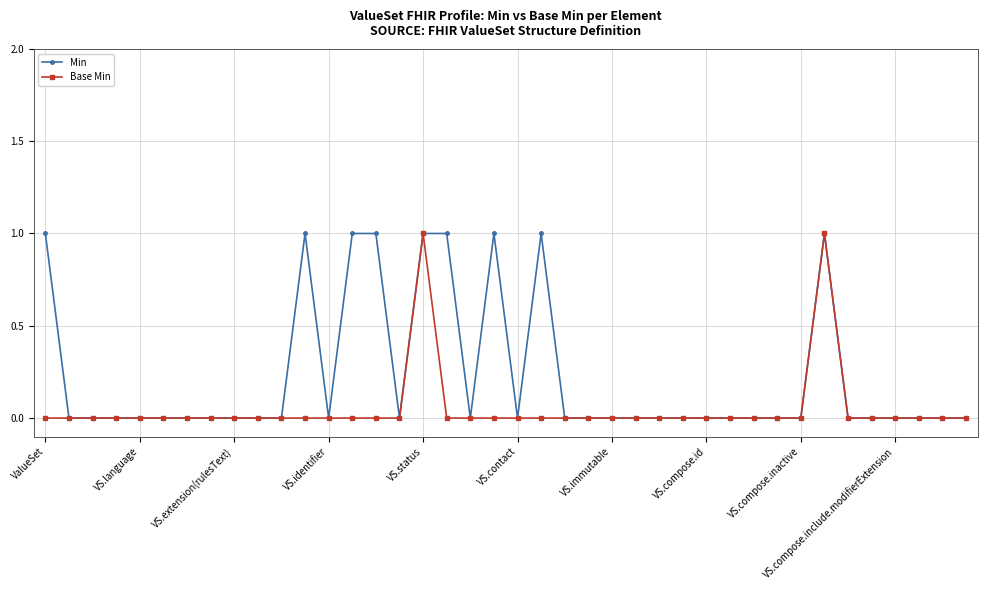

True or false: Min has more than 0 interior local peaks.

True